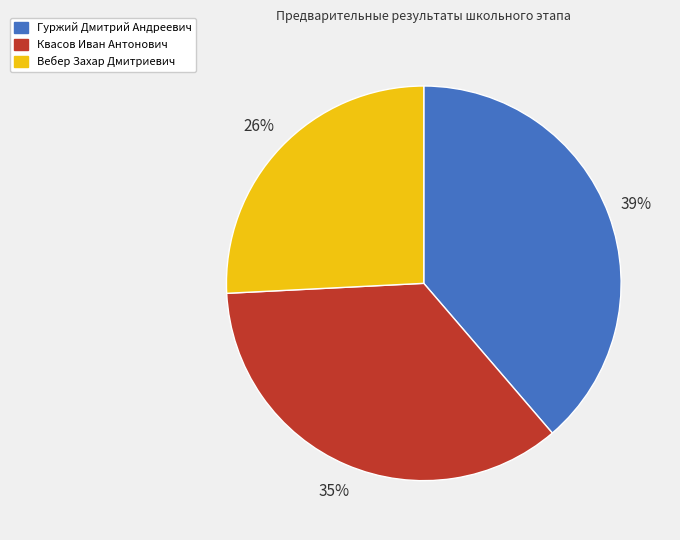

True or false: Квасов Иван Антонович accounts for 35% of the total.

True